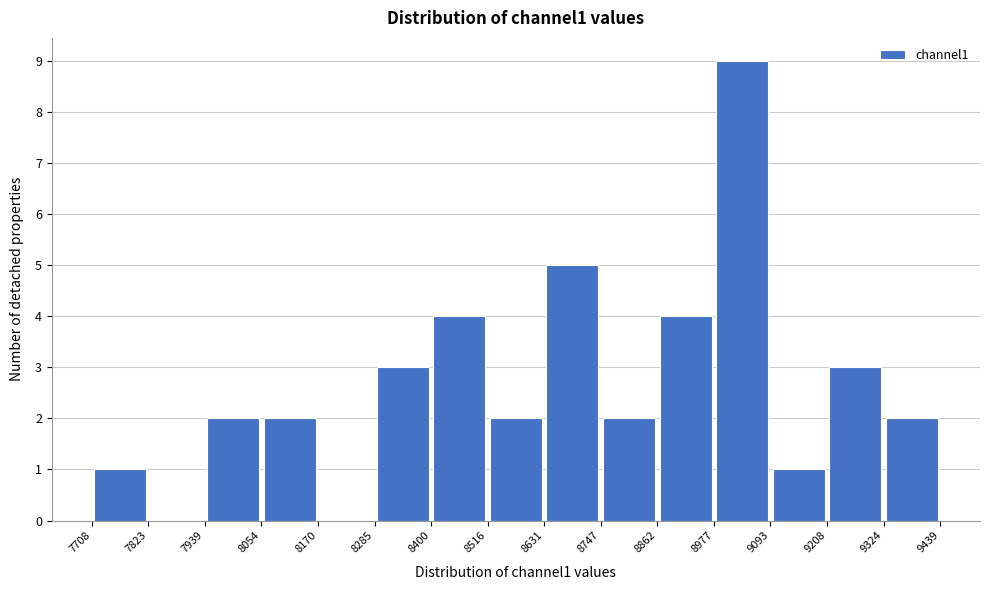

Over which range of the x-axis is the bar tallest?

8977 to 9093